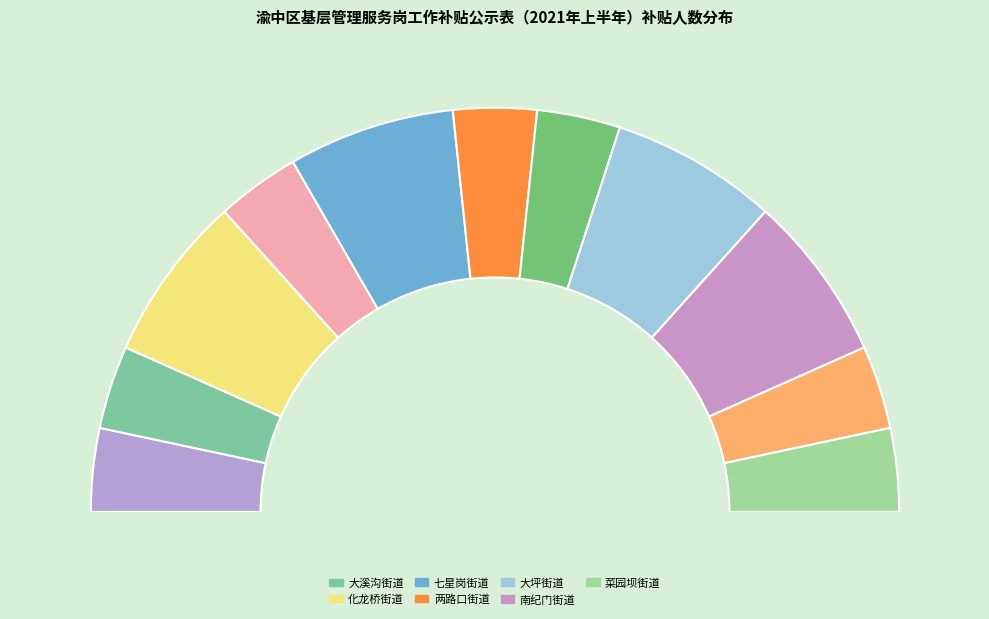

Is there a majority slice in this chart?

No